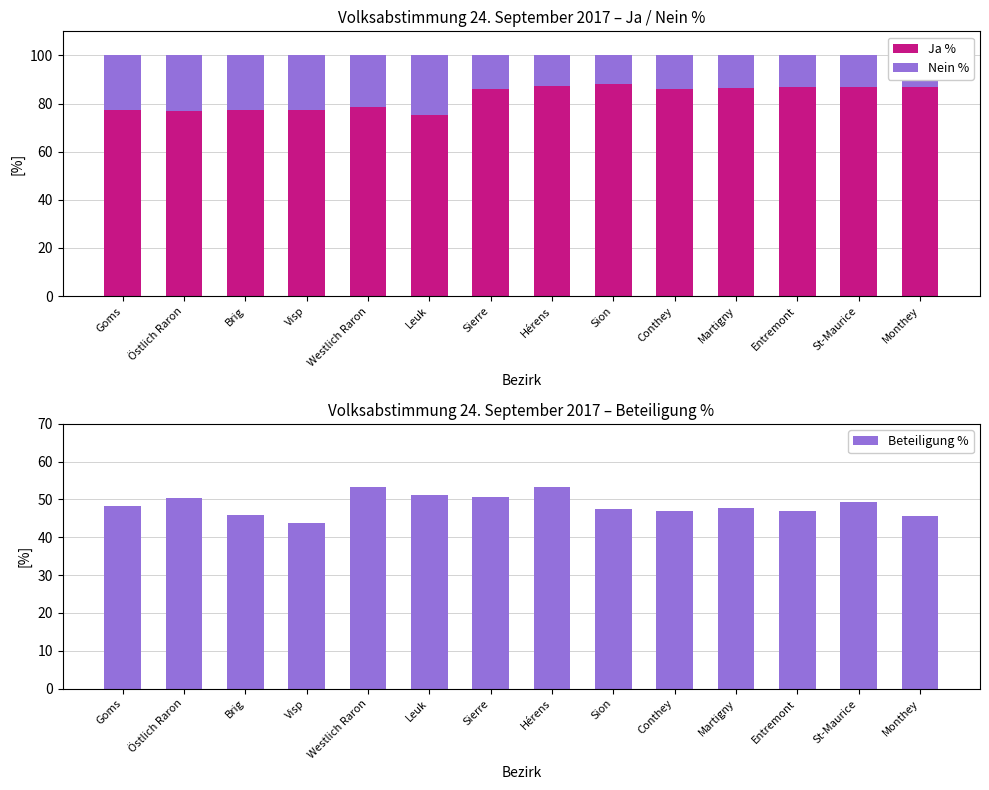

At how many categories does at least one series exceed 57?

14